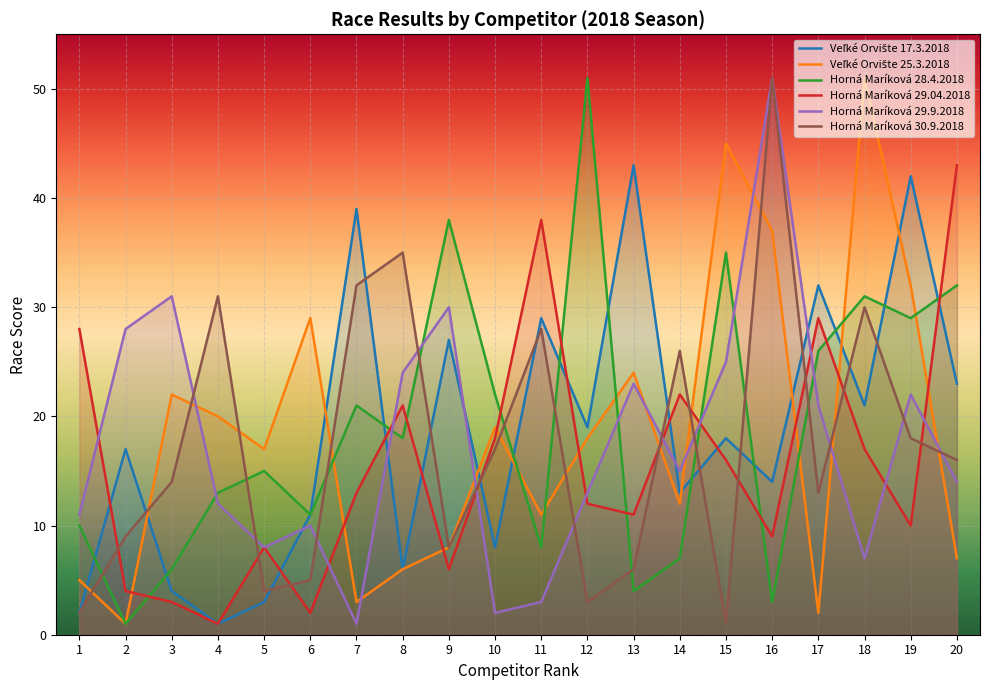

What is the difference between the maximum and minimum values in the Horná Maríková 29.04.2018 series?

42